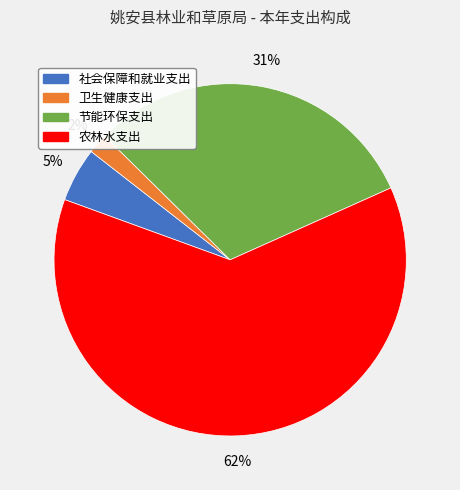

Rank the categories by value from highest to lowest.

农林水支出, 节能环保支出, 社会保障和就业支出, 卫生健康支出